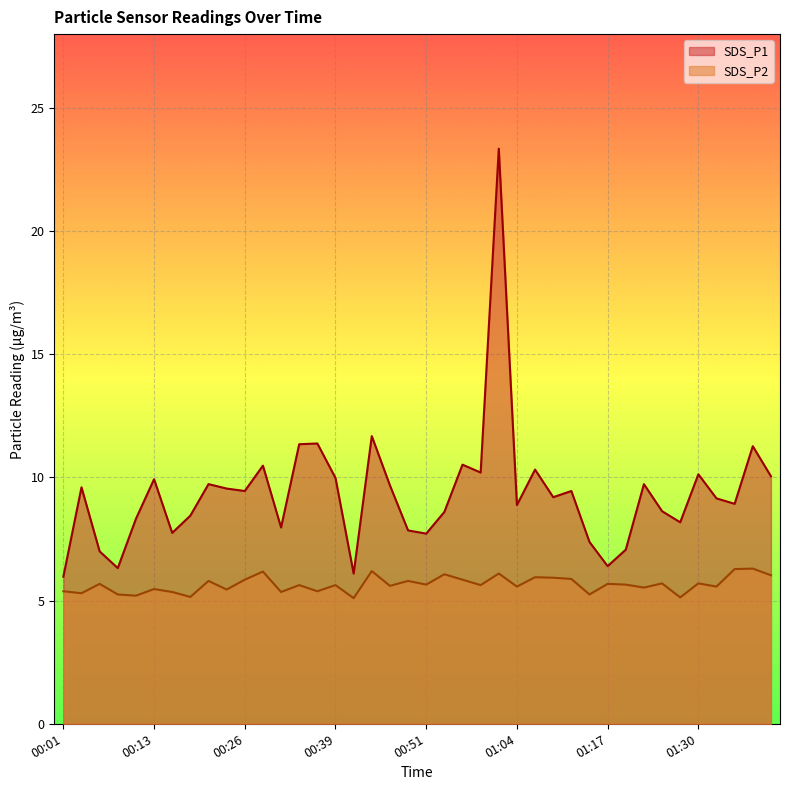

In SDS_P2, how many points are higher than both neighbors (excluding endpoints)?

15